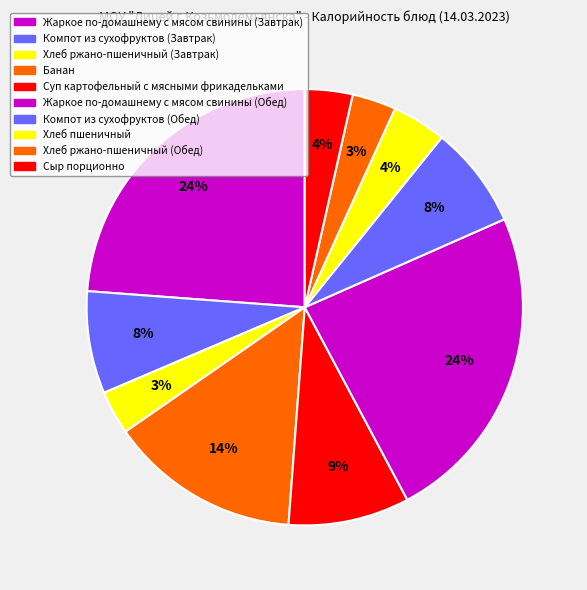

Approximately how many times larger is the value at Хлеб ржано-пшеничный (Обед) compared to Хлеб ржано-пшеничный (Завтрак)?

1.0